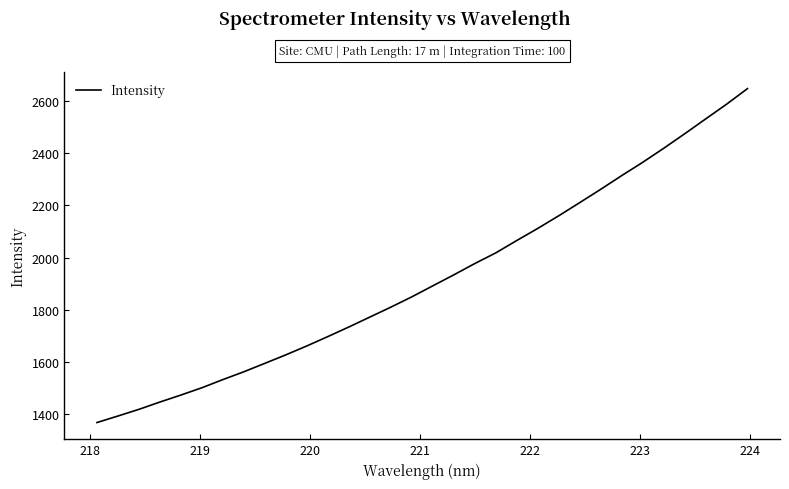

What is the smallest value displayed?

1369.2